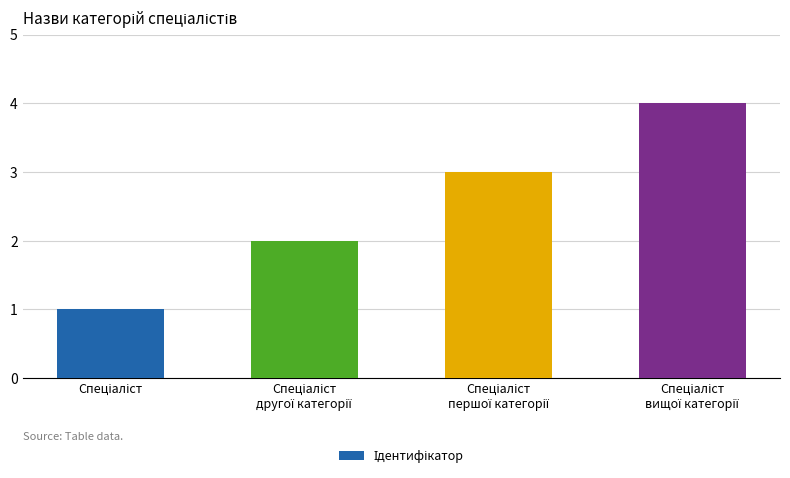

What is the maximum value shown in the chart?

4